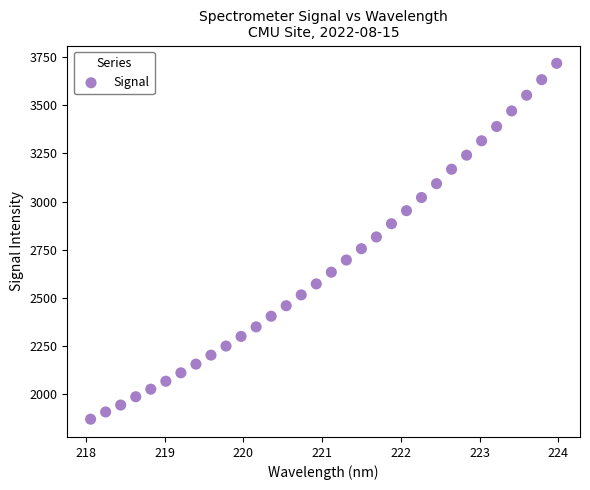

What is the range of X values (max minus min)?

5.9